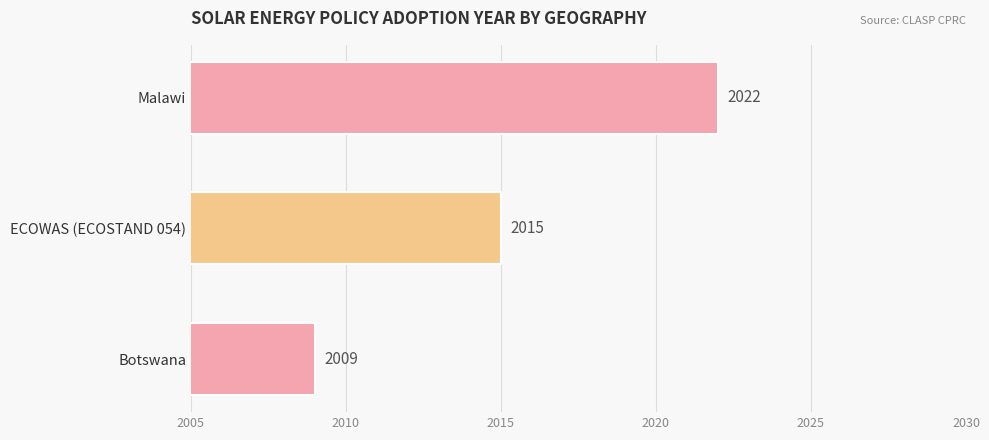

What is the ratio of the value at Botswana to the value at ECOWAS (ECOSTAND 054)?

1.0